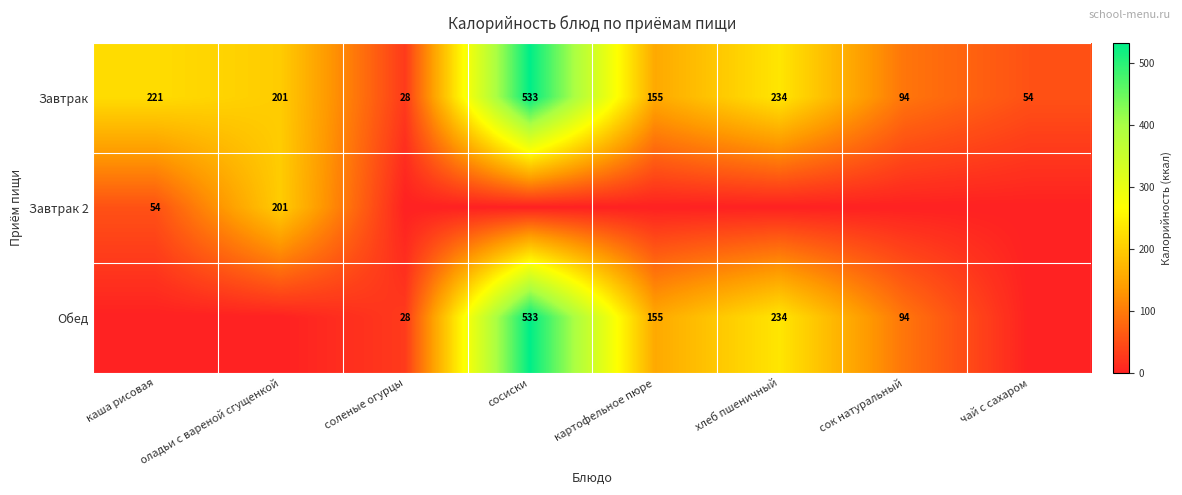

Which category has the lowest value in the Завтрак series?

соленые огурцы